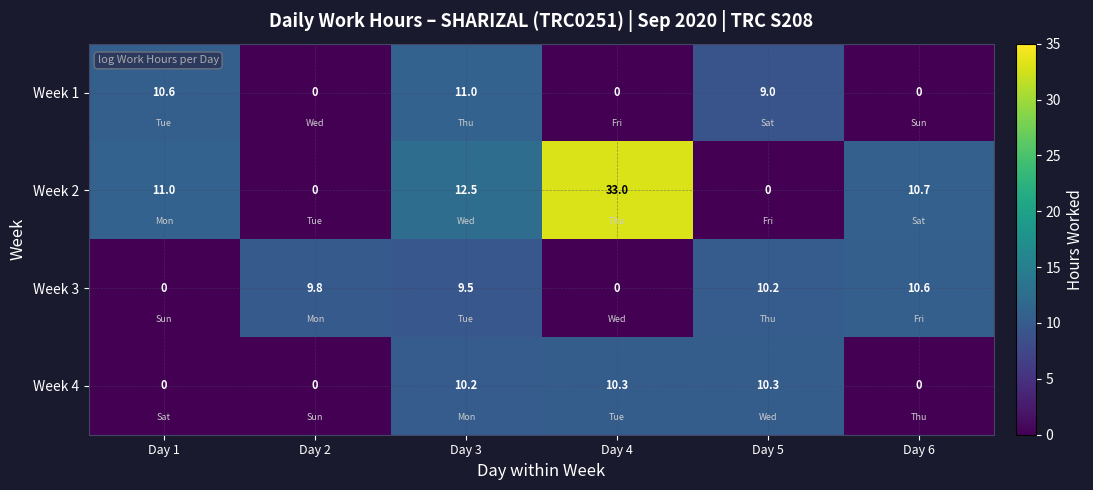

Which series has the largest range (max minus min)?

Week 2